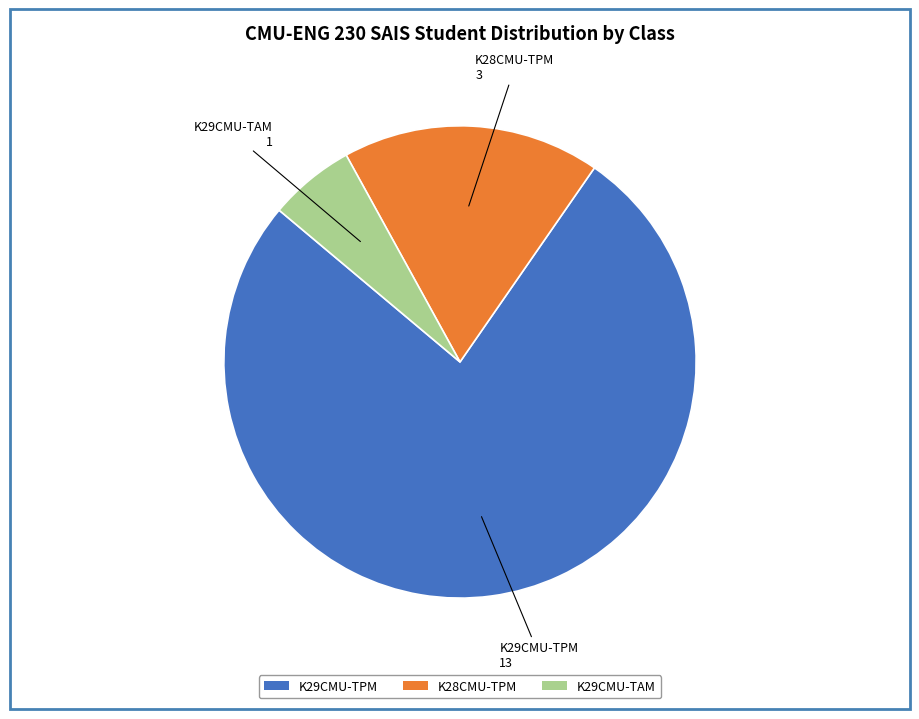

Is it true that K29CMU-TPM is 76% of the pie?

True